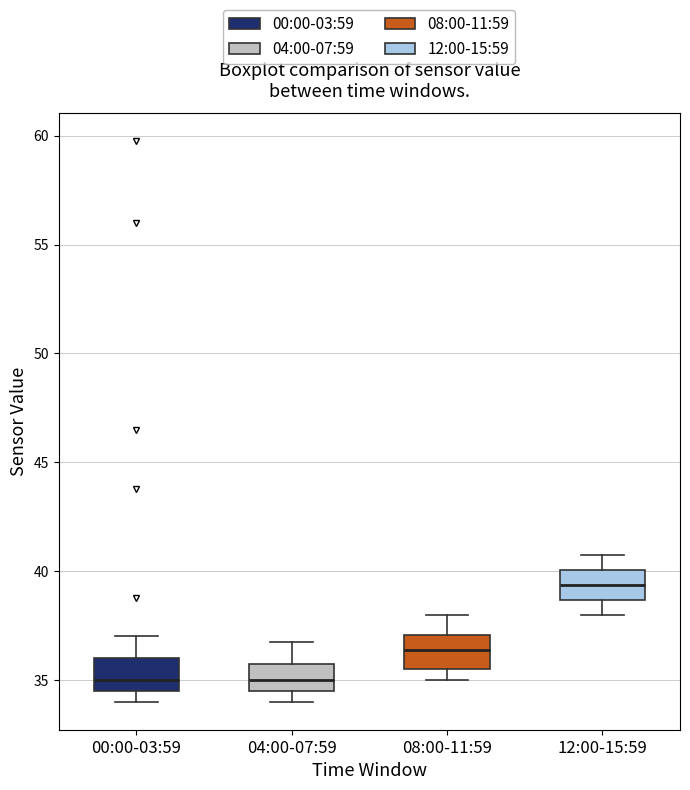

Reading left to right, transcribe this box plot: for each box, give where its median line is, the range the box spans, and where its two whiskers end, as read against the y-axis. The values are not printed on the chart, so give them approximately, as read against the axis.

00:00-03:59: median 35.0, box 34.5 to 36.0, whiskers 34.0 to 37.0
04:00-07:59: median 35.0, box 34.5 to 36.0, whiskers 34.0 to 37.0
08:00-11:59: median 36.5, box 35.5 to 37.0, whiskers 35.0 to 38.0
12:00-15:59: median 39.5, box 38.5 to 40.0, whiskers 38.0 to 41.0